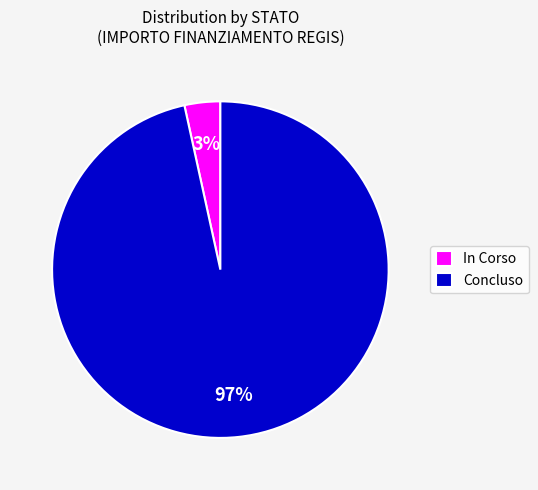

Which category has the biggest portion of the pie?

Concluso